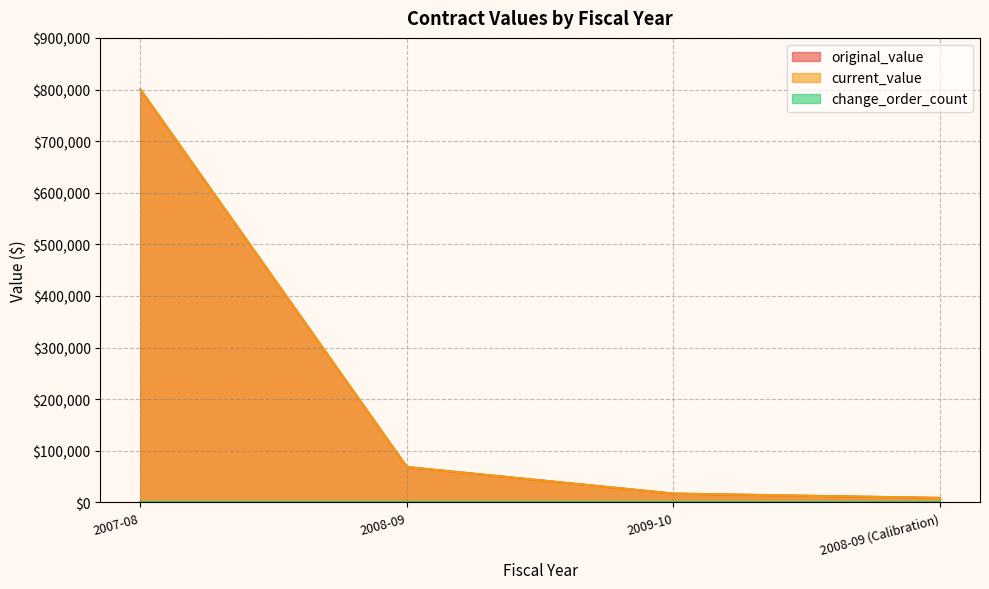

Which series has the largest total across all categories?

original_value